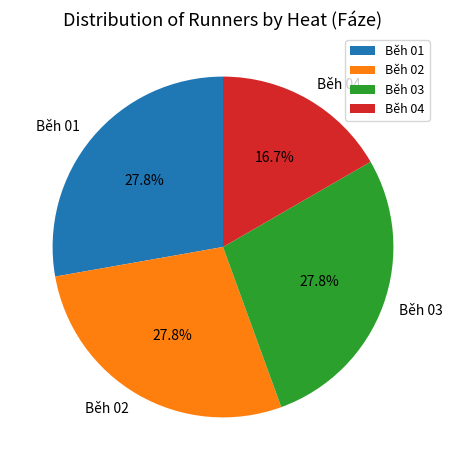

How many segments does this pie chart have?

4